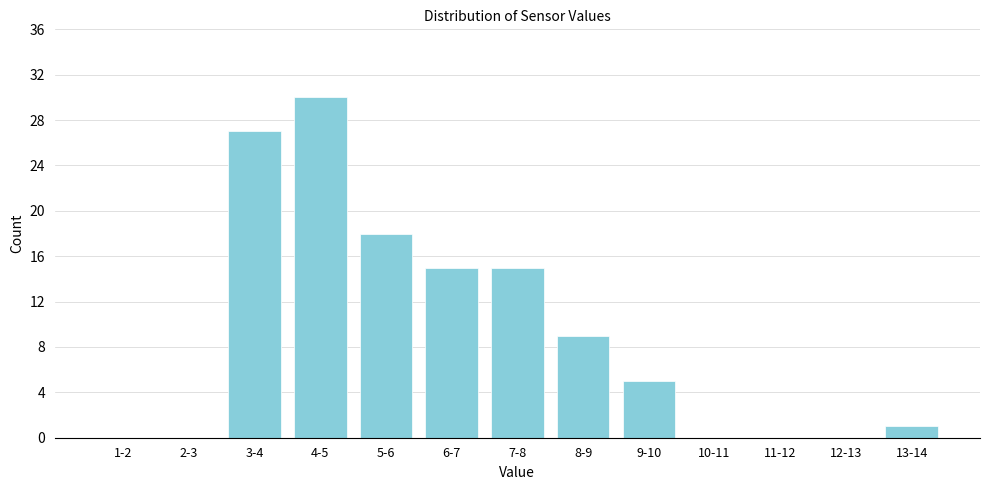

Reading left to right, transcribe all the data shown in this chart.

1-2=0	2-3=0	3-4=27	4-5=30	5-6=18	6-7=15	7-8=15	8-9=9	9-10=5	10-11=0	11-12=0	12-13=0	13-14=1